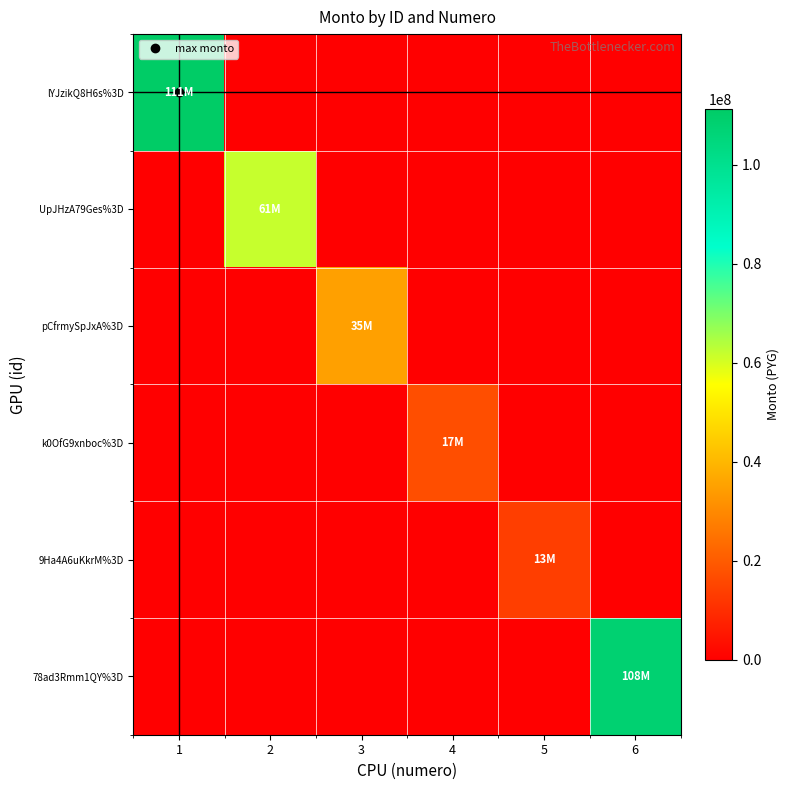

Which category has the highest value across all series?

1